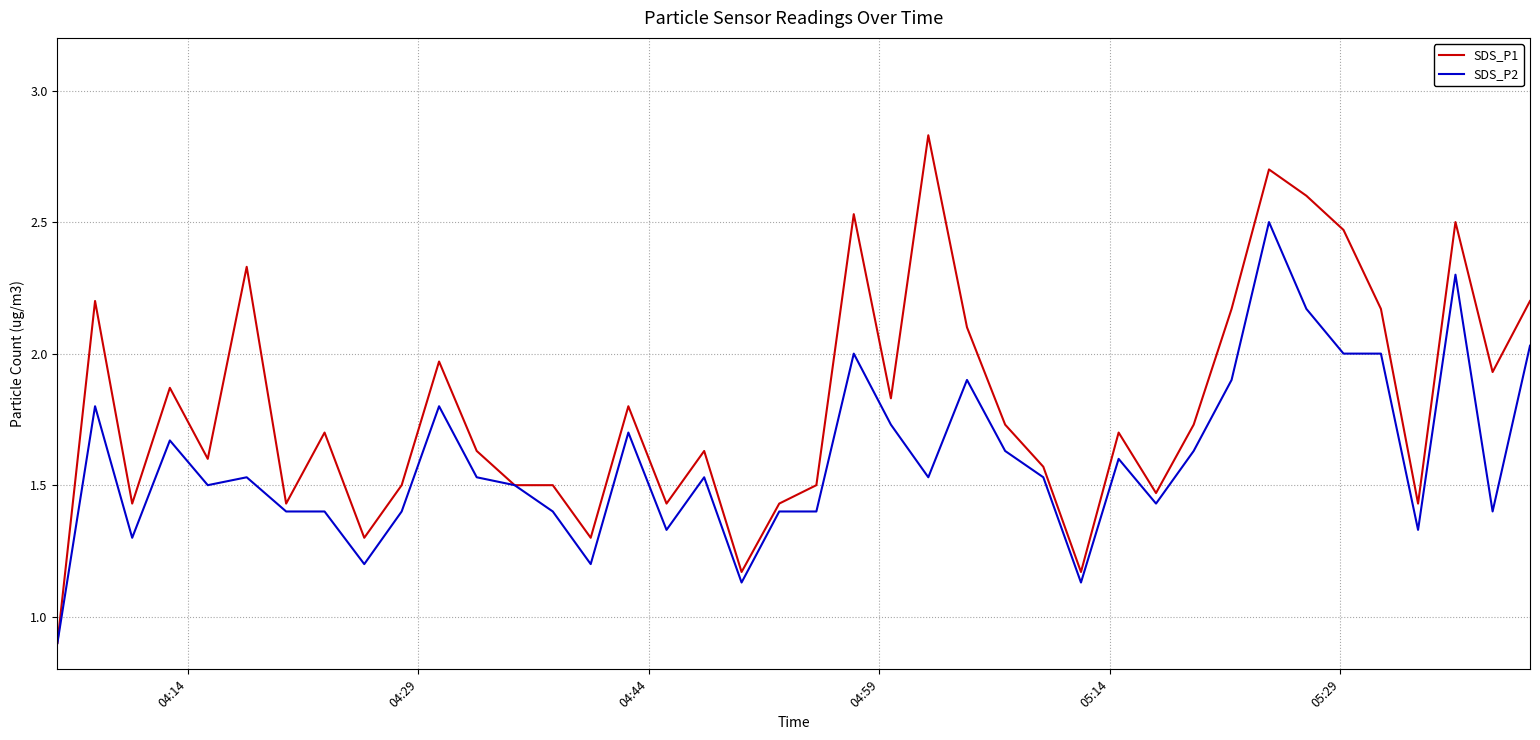

Which series has the largest total across all categories?

SDS_P1